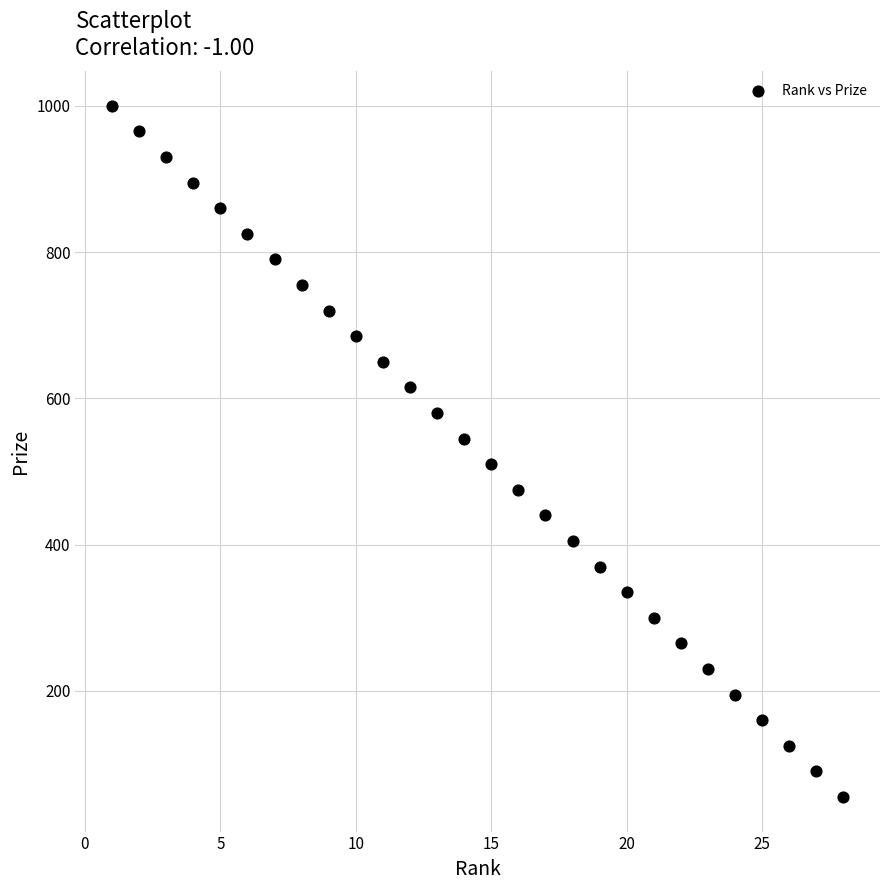

What is the range of Y values (max minus min)?

945